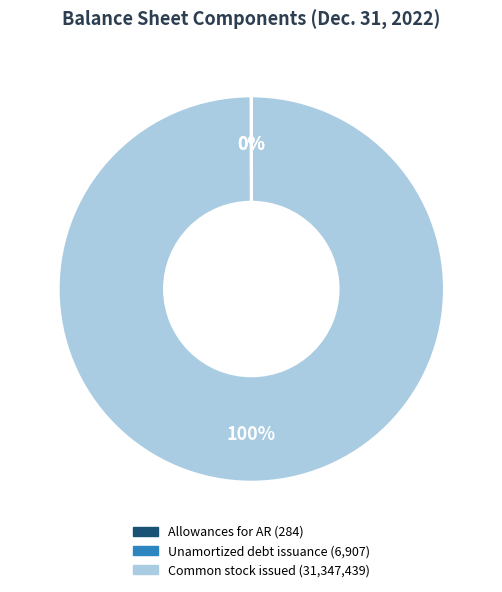

Is there a majority slice in this chart?

Yes